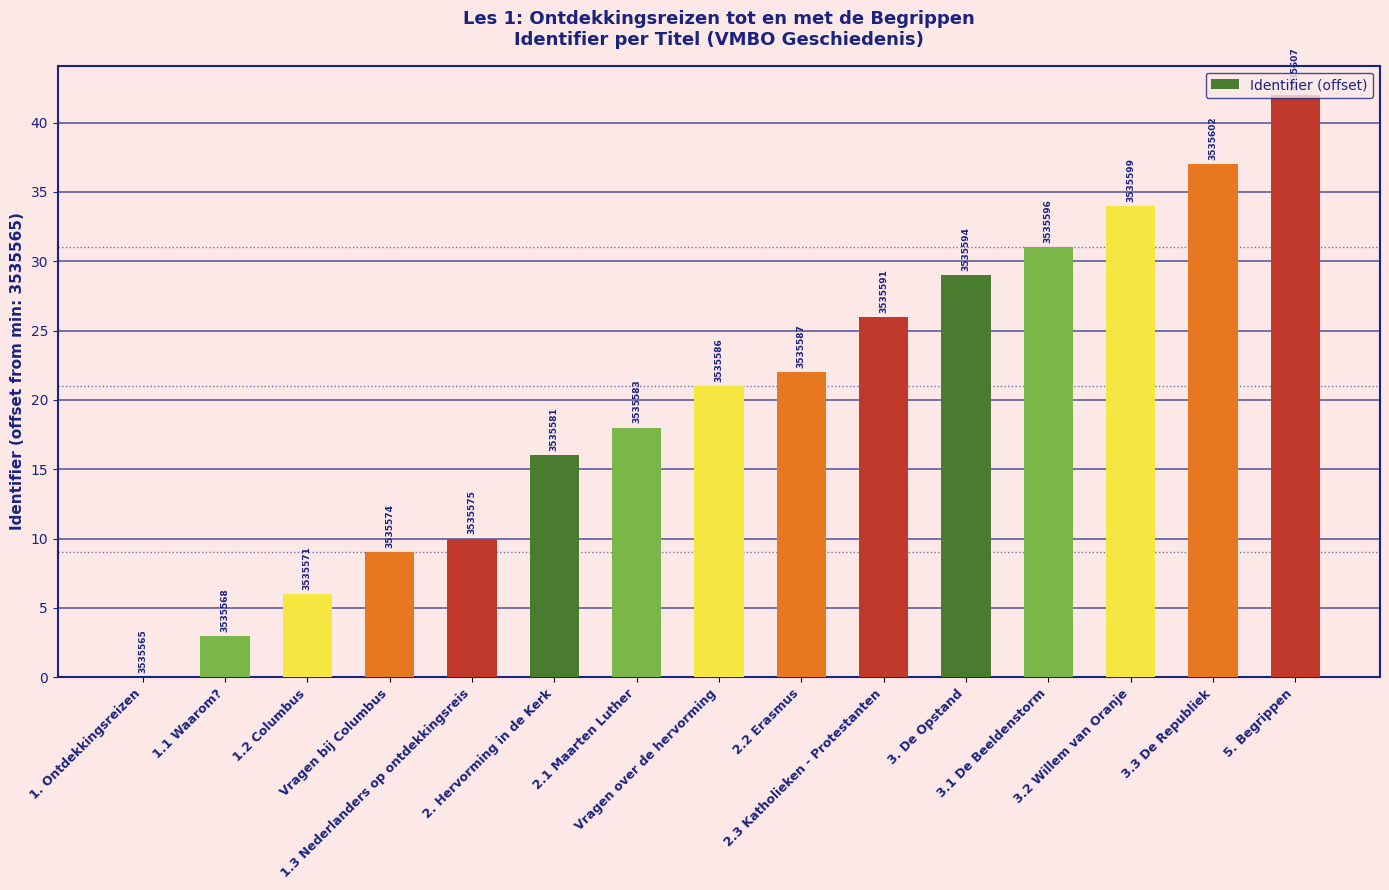

Which label corresponds to the largest value in the chart?

5. Begrippen